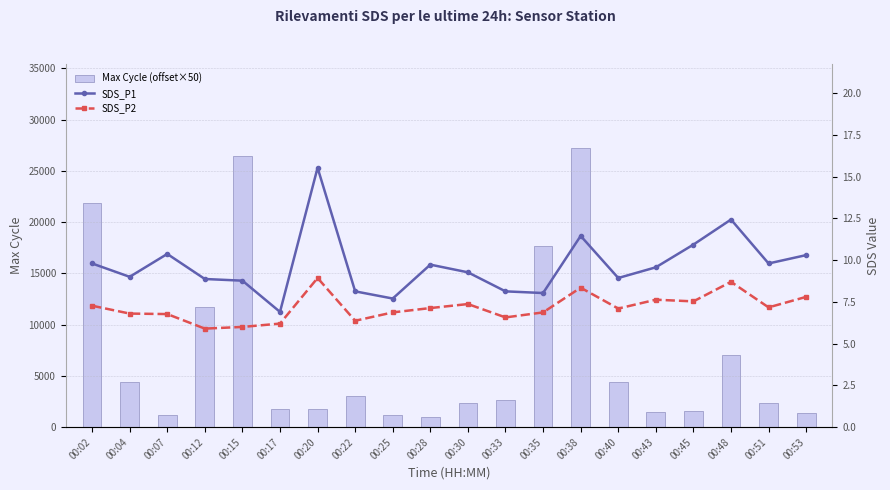

Which has a higher value, 00:48 or 00:07?

00:48